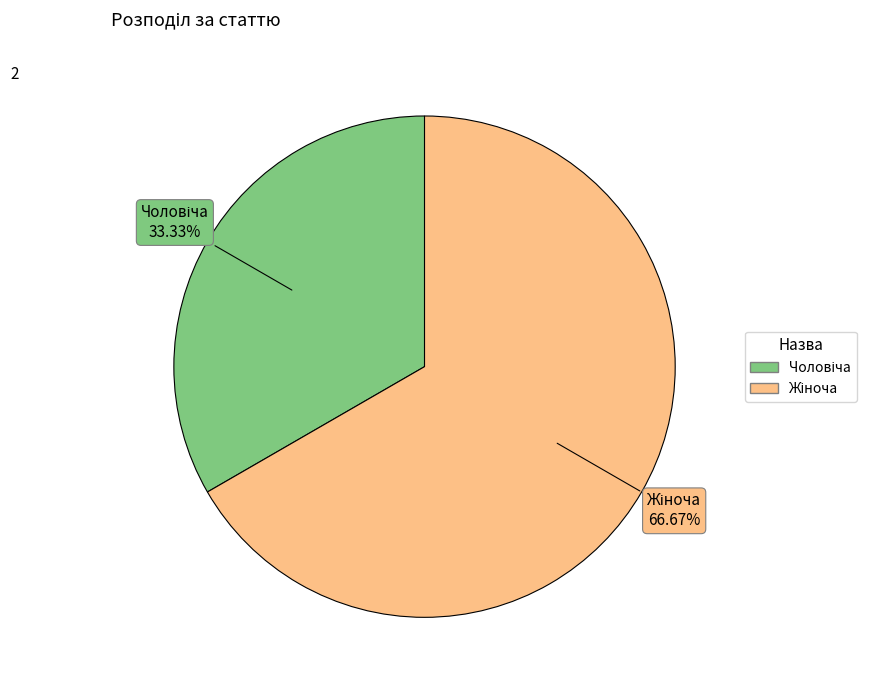

Does any single category account for the majority?

Yes